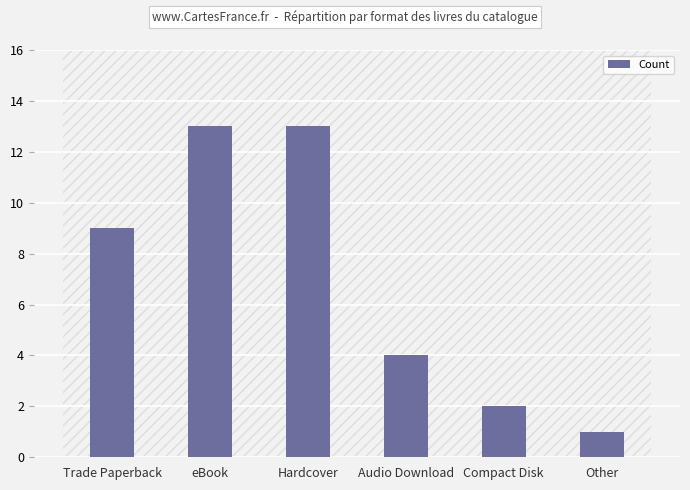

Is it true that the value at Hardcover is 13?

True